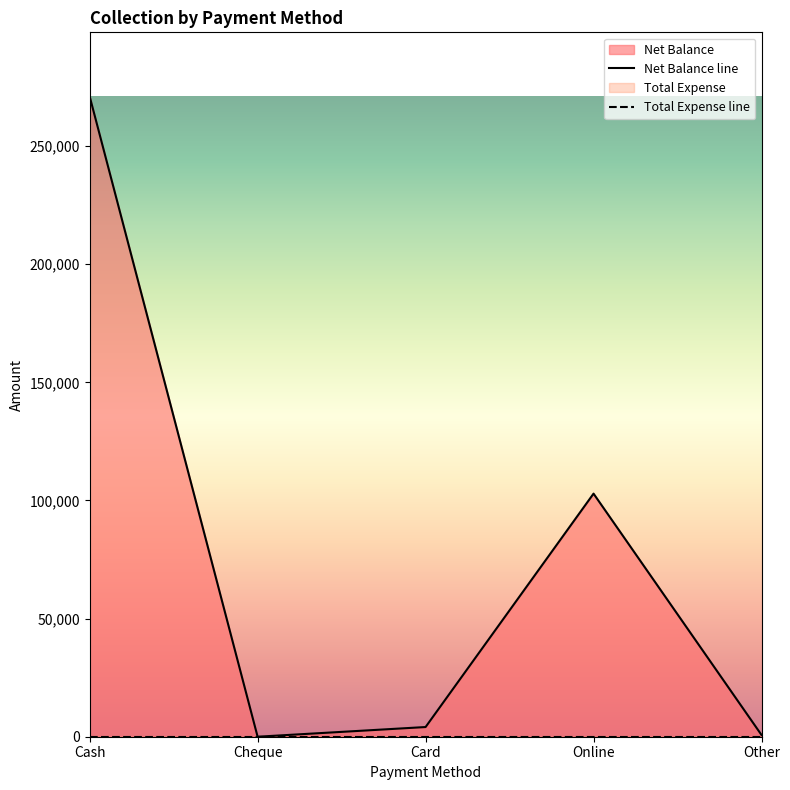

What is the difference between the values at Other and Online?

102150